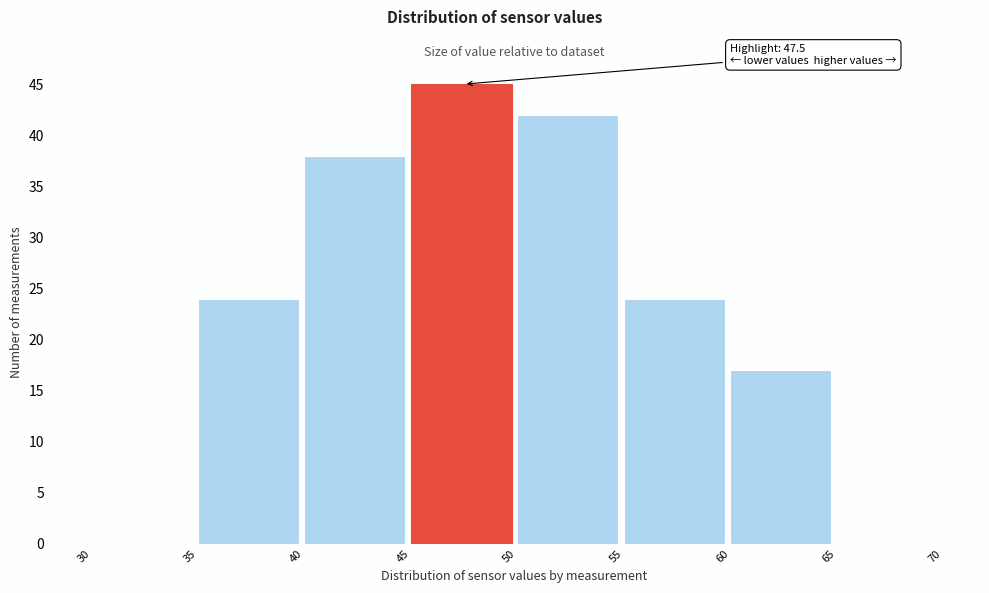

Which range on the x-axis has the tallest bar?

45 to 50